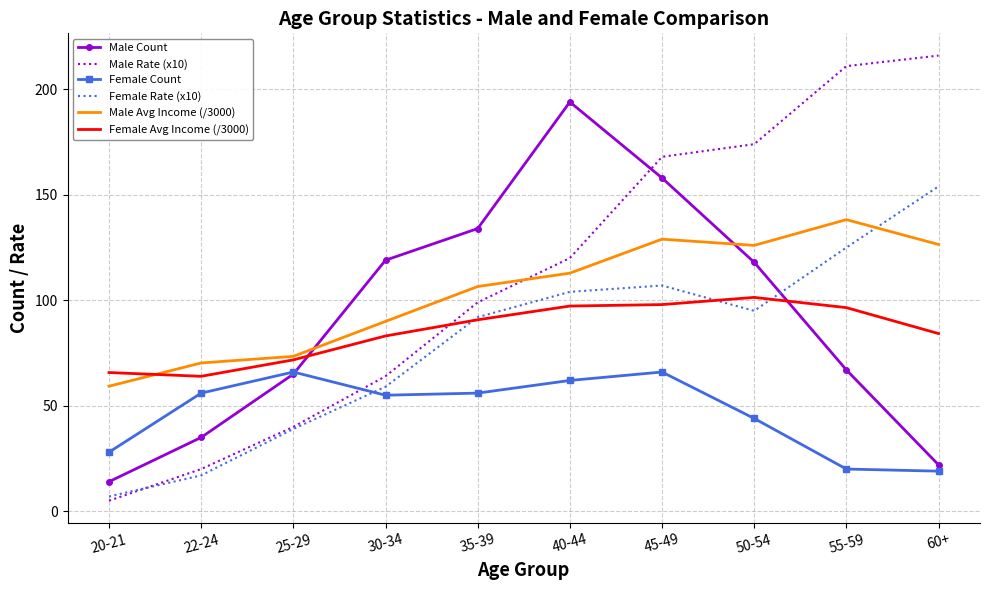

What is the difference between the highest and lowest values at 60+?

197.0